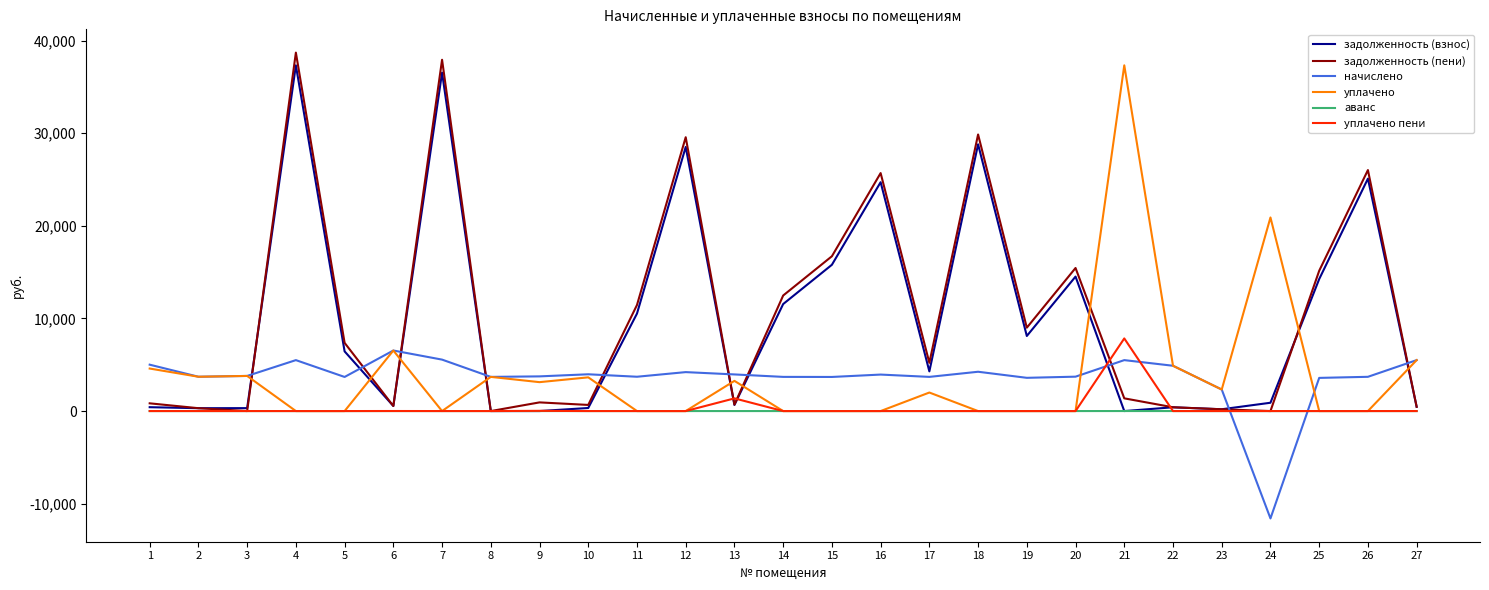

Which series changed the most between 6 and 21?

уплачено